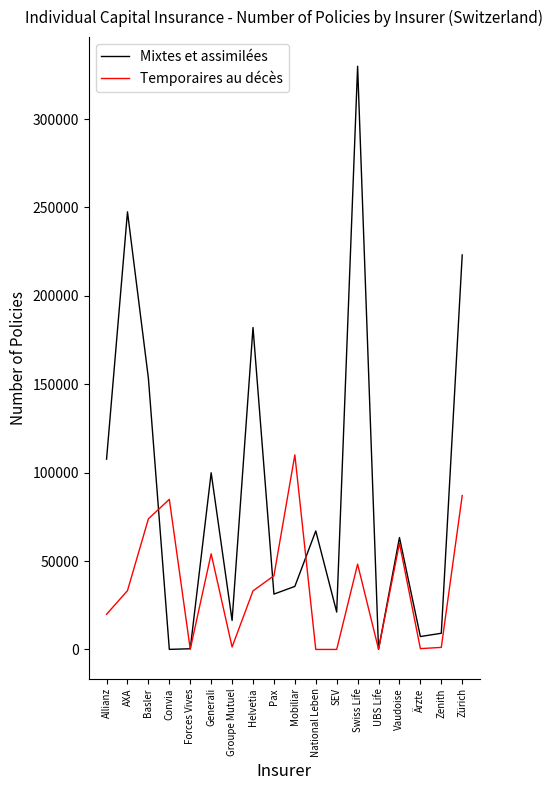

The value of Temporaires au décès at UBS Life is 169. True or false?

True